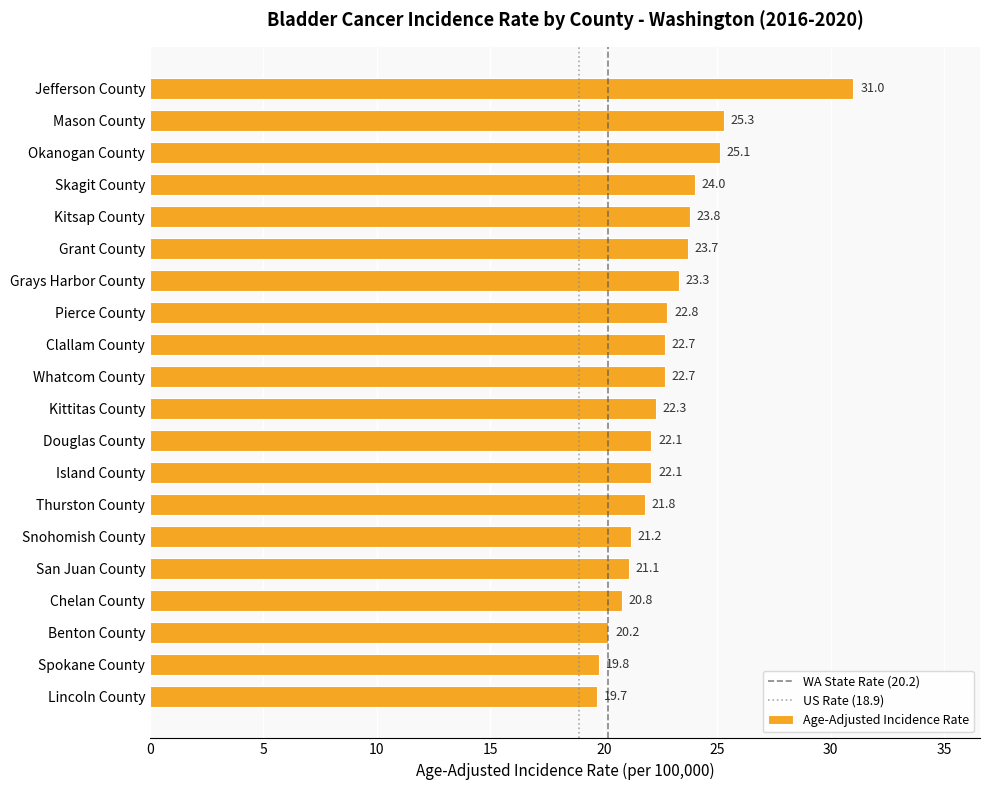

Where is the data nearest to the value 25?

Okanogan County